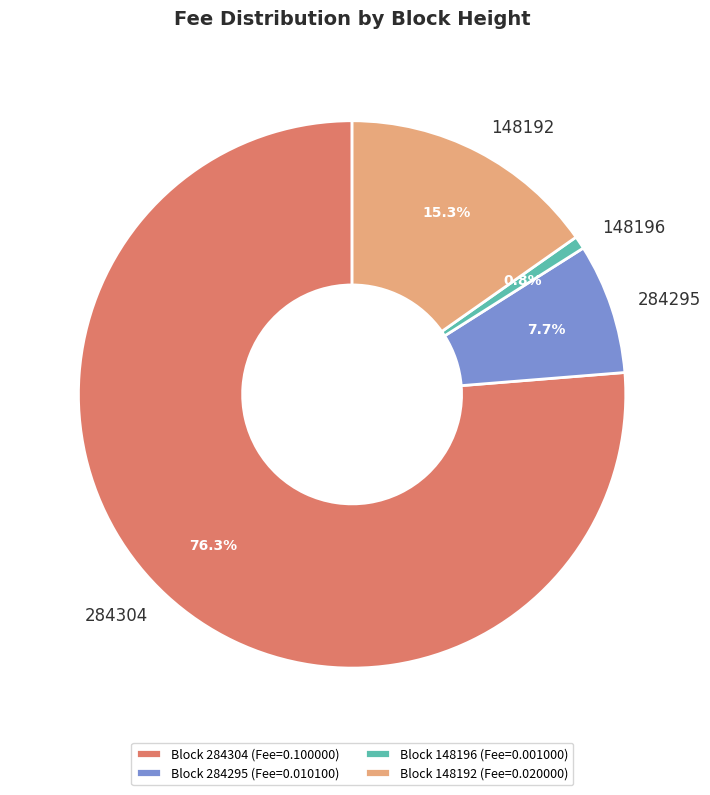

How many segments does this pie chart have?

4